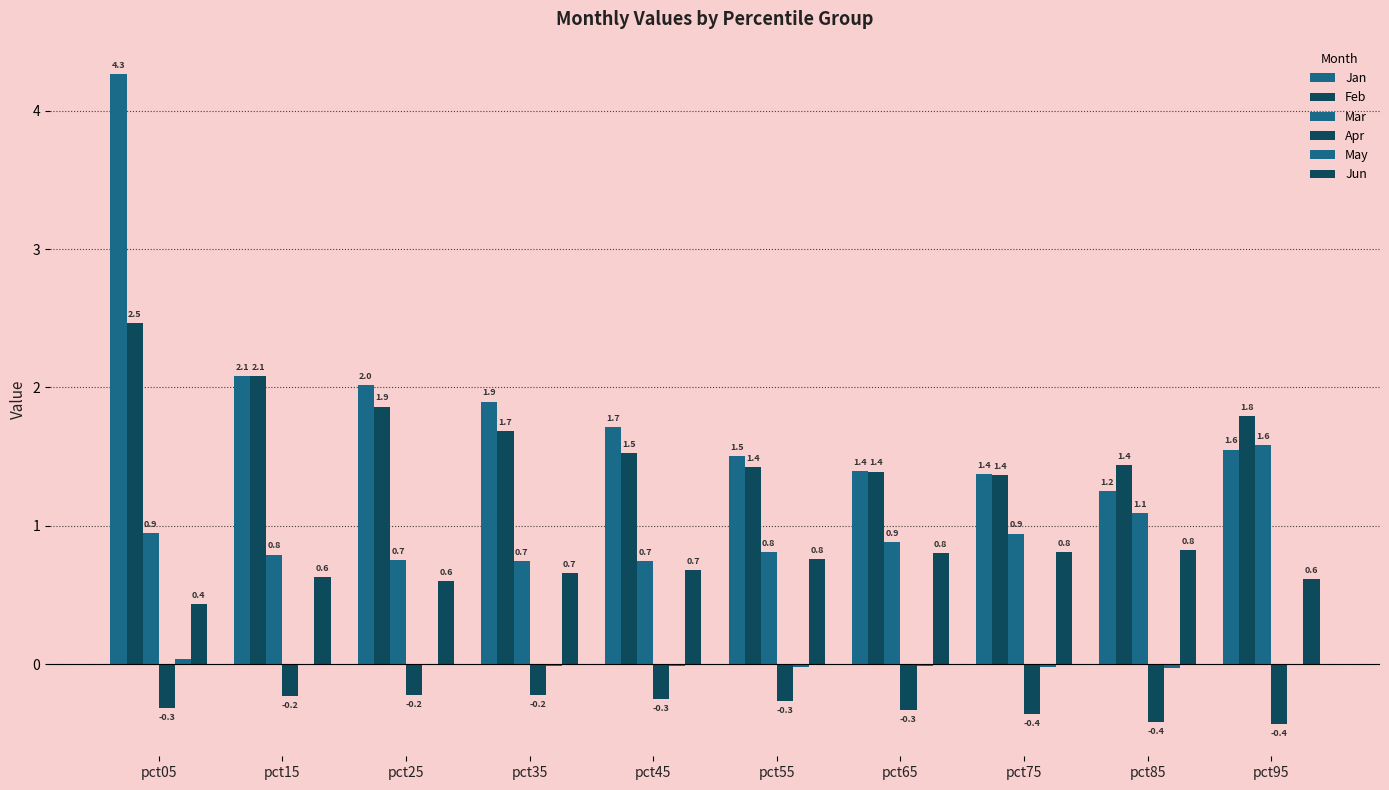

How many groups of bars are there?

10